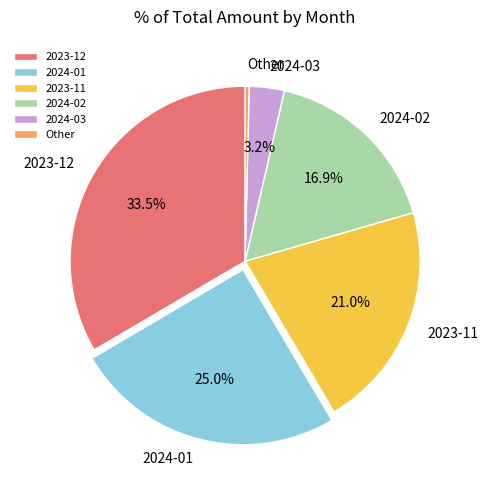

Is the sum of 2024-01 and 2024-03 greater than half?

No